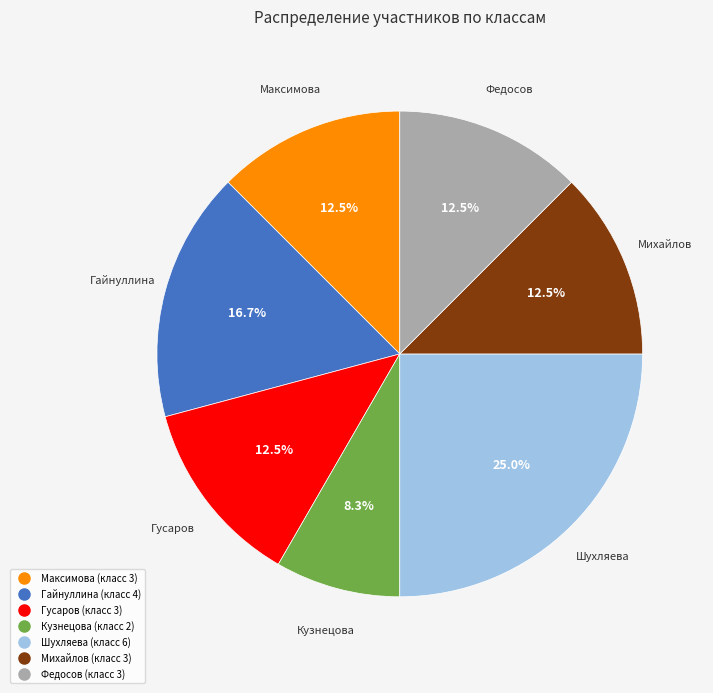

Is it true that Кузнецова is 1% of the pie?

False